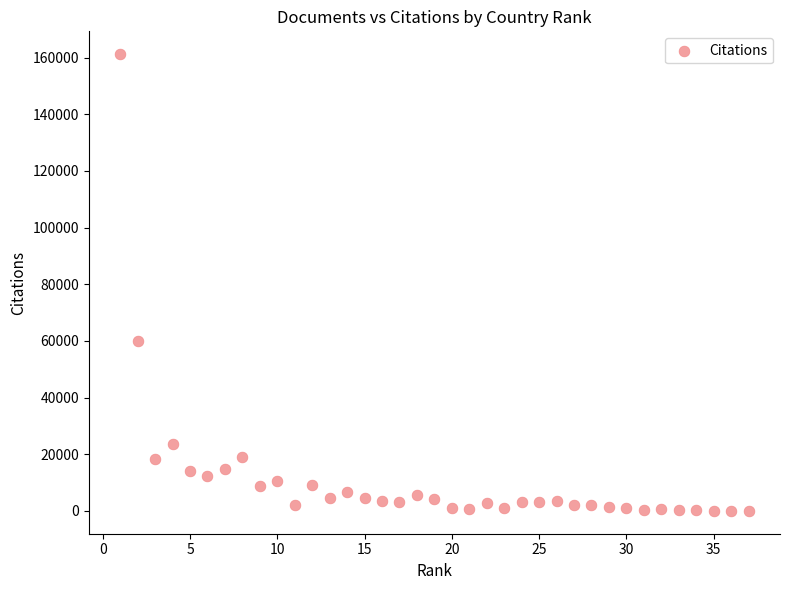

What Y value in the scatter plot is closest to 80620?

60140